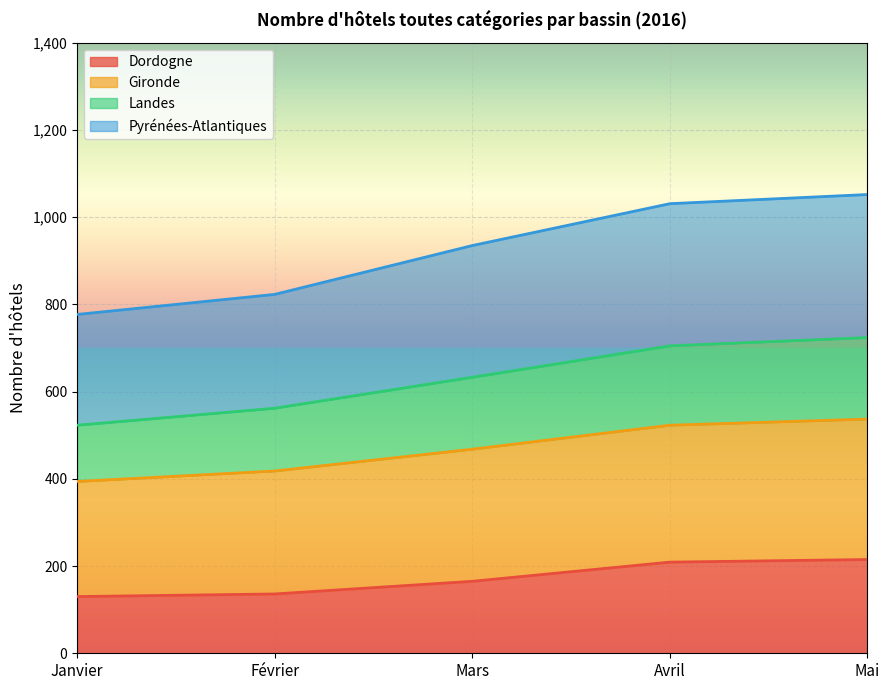

The value of Landes at Avril is 1595. True or false?

False